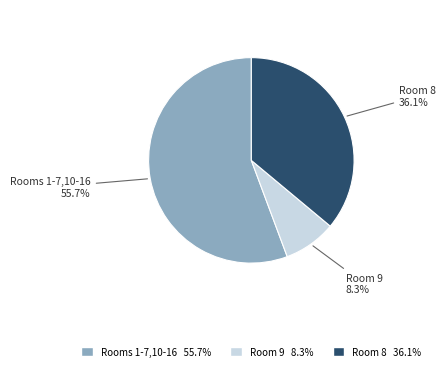

Rank the categories by value from highest to lowest.

Rooms 1-7,10-16, Room 8, Room 9